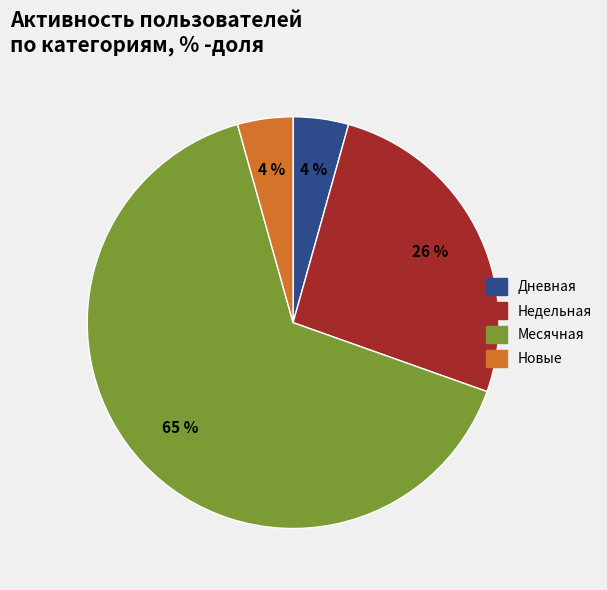

To the nearest percent, what is the average slice percentage?

25%